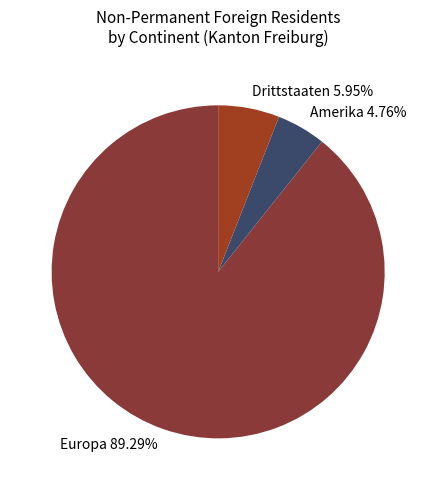

What percentage is the Drittstaaten slice, to the nearest percent?

6%